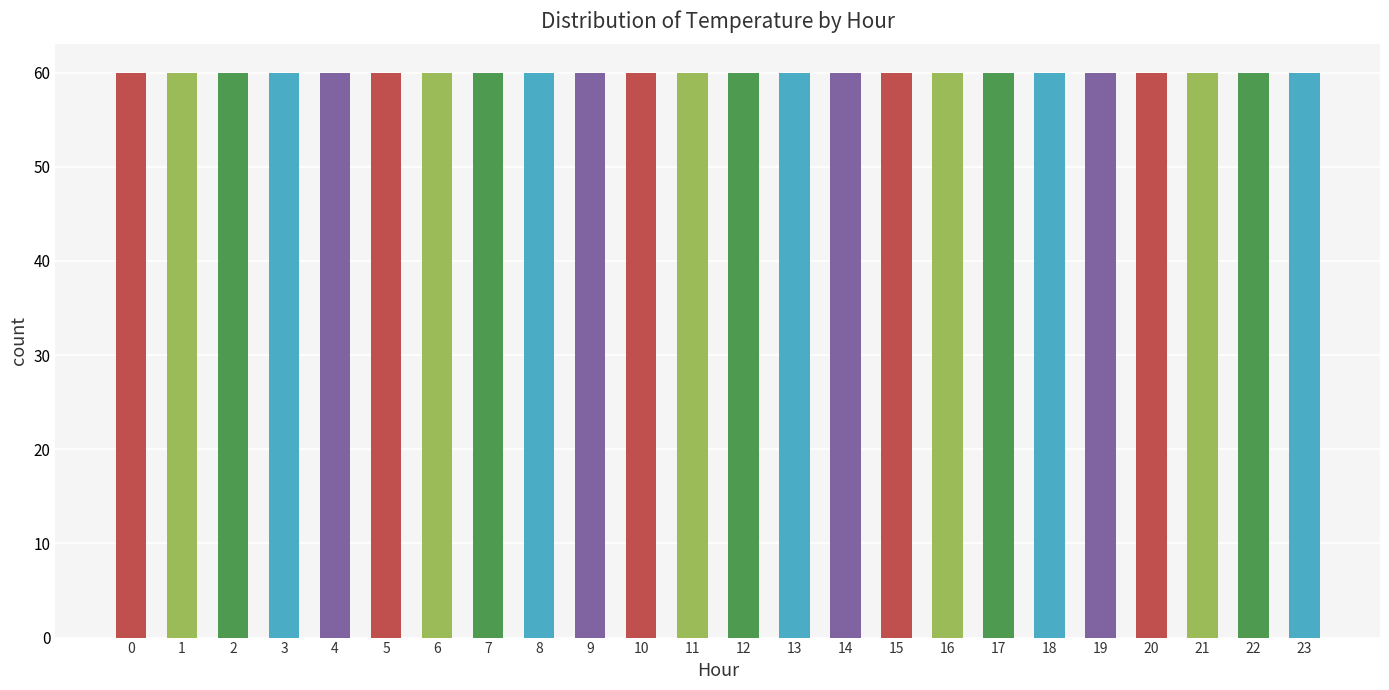

Count the number of data series in this chart.

1